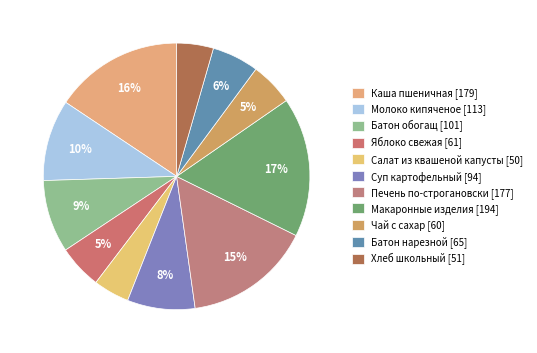

How many slices are in this pie chart?

11